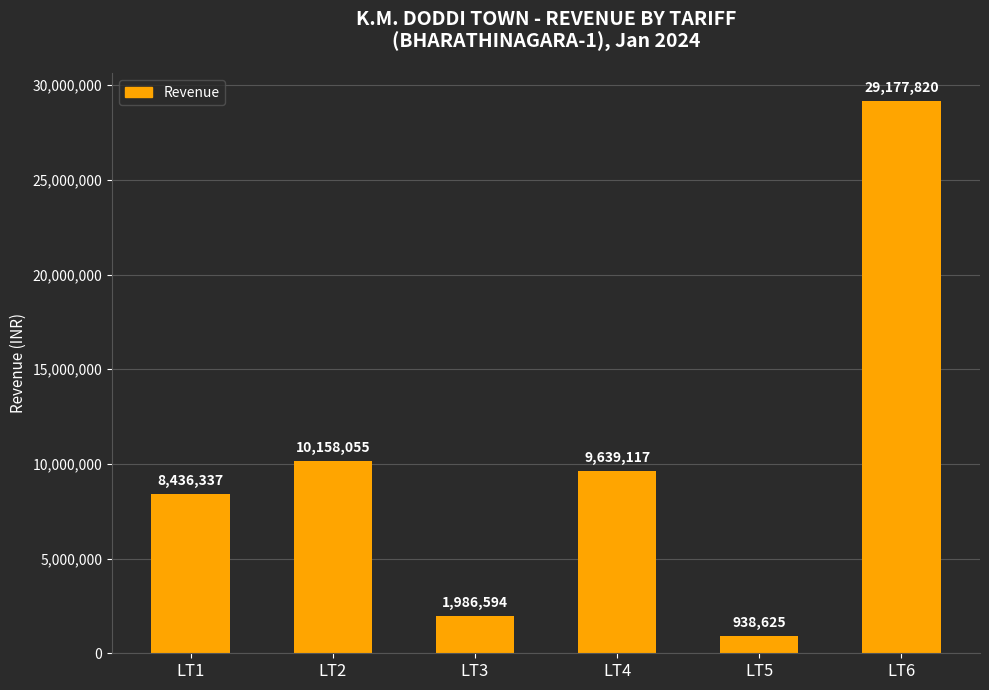

The value at LT6 is 45457354.1. True or false?

False